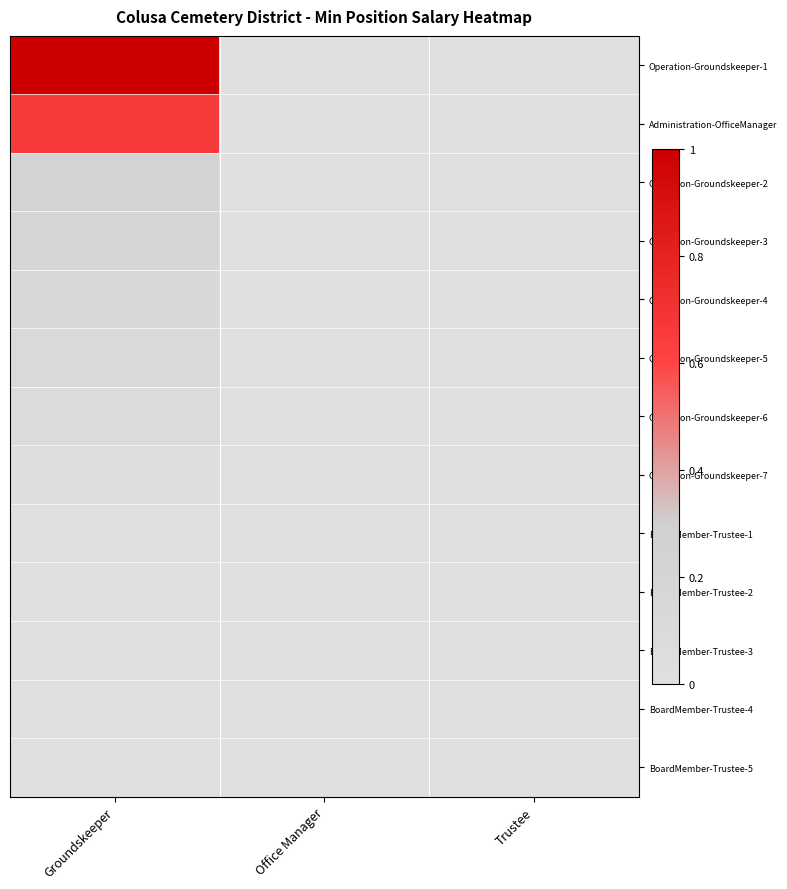

How many series are shown in this chart?

13